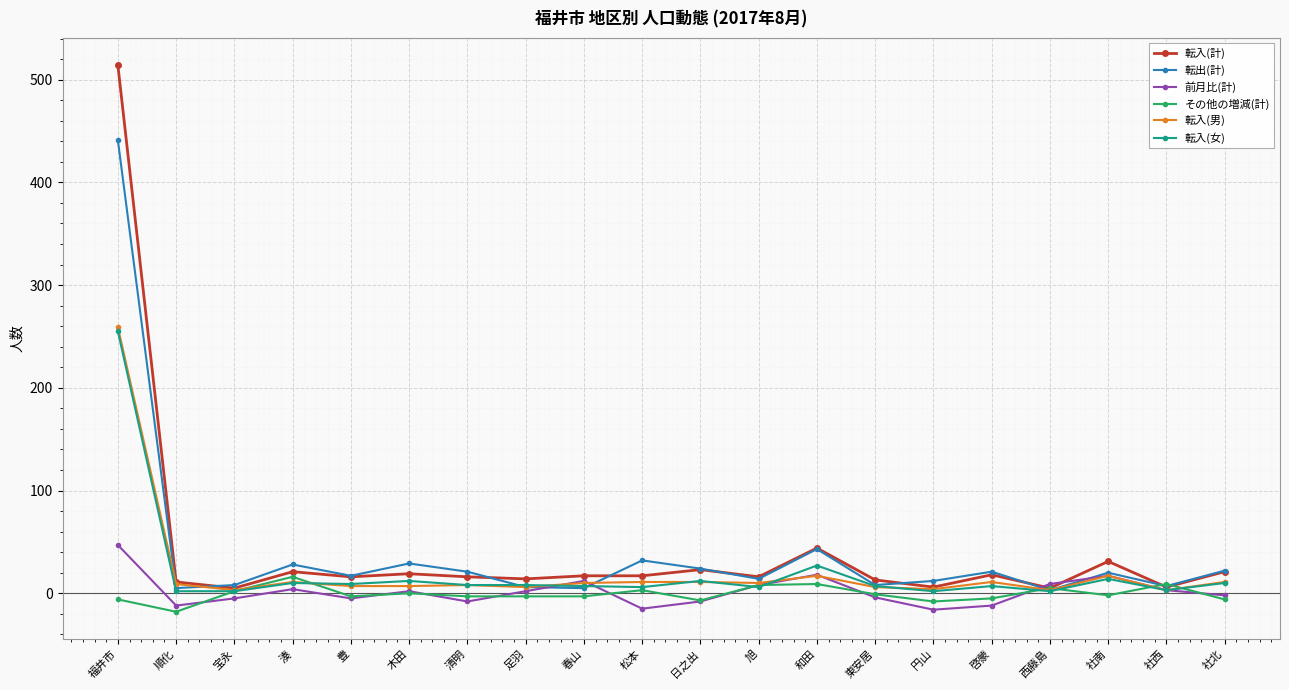

At which category is the sum across all series the highest?

福井市